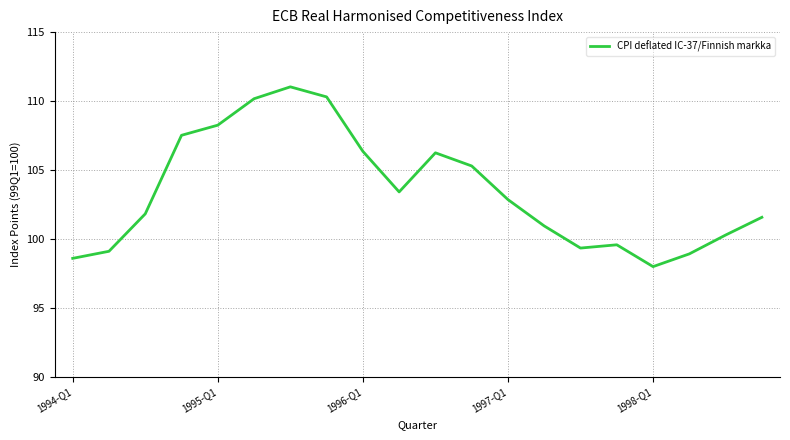

What is the minimum value shown in the chart?

98.0